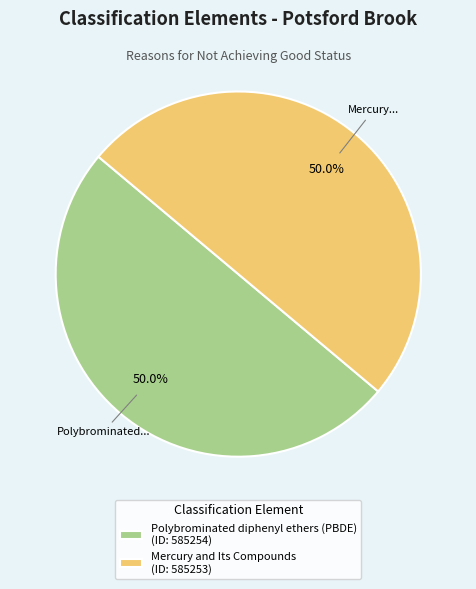

Is the sum of Polybrominated diphenyl ethers (PBDE) and Mercury and Its Compounds greater than half?

Yes